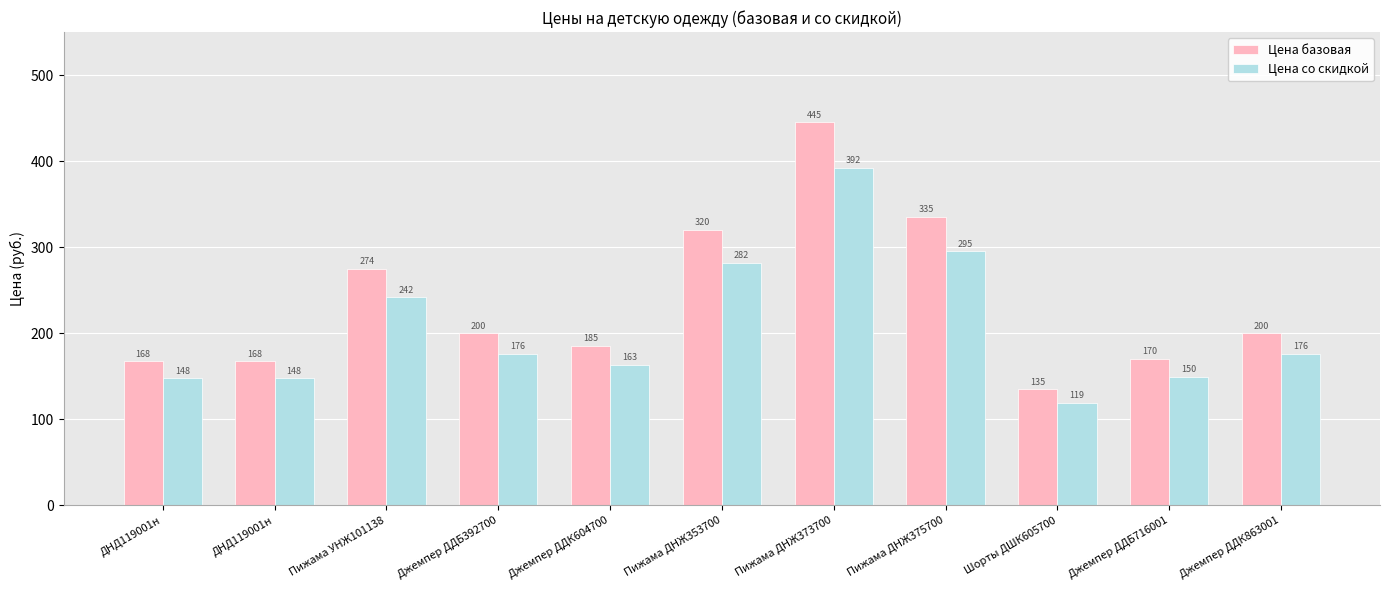

What is the difference between the Цена базовая values at ДНД119001н and Джемпер ДДБ716001?

2.5